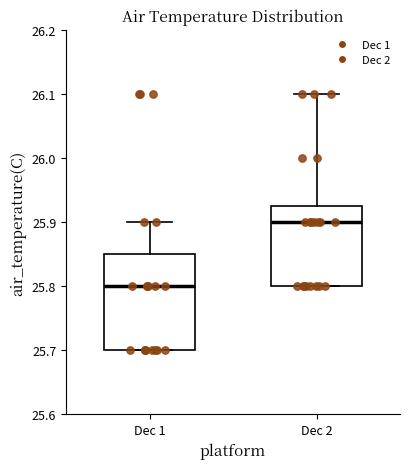

Comparing the boxes themselves (not the whiskers), which one is the tallest?

Dec 1